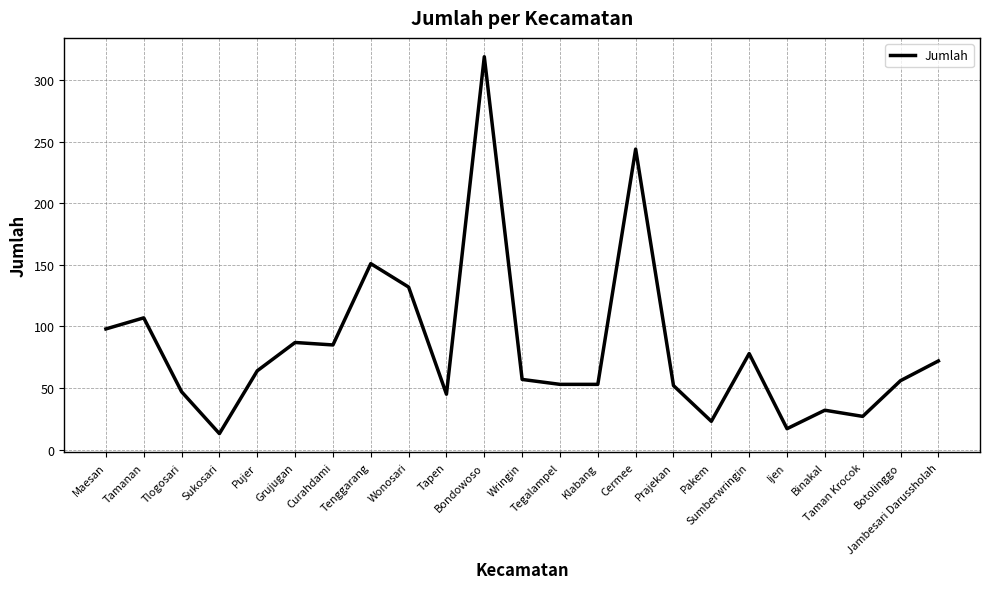

What is the maximum value shown in the chart?

319